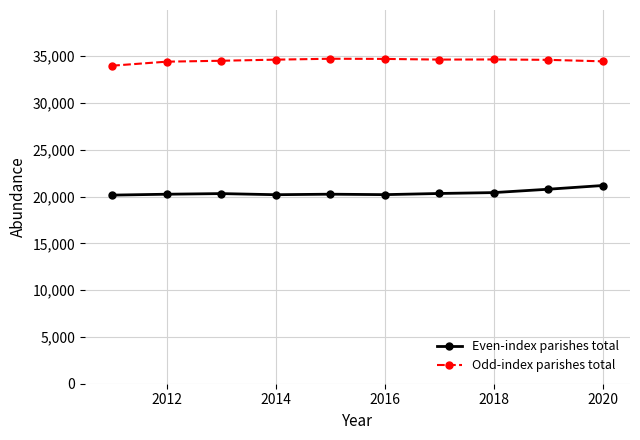

What is the sum of all Odd-index parishes total values?

345296